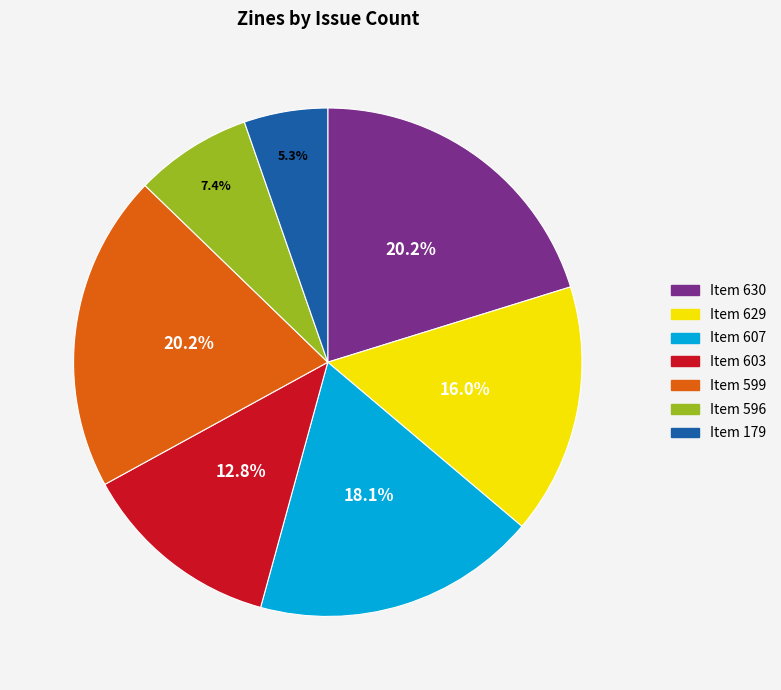

How many slices are in this pie chart?

7